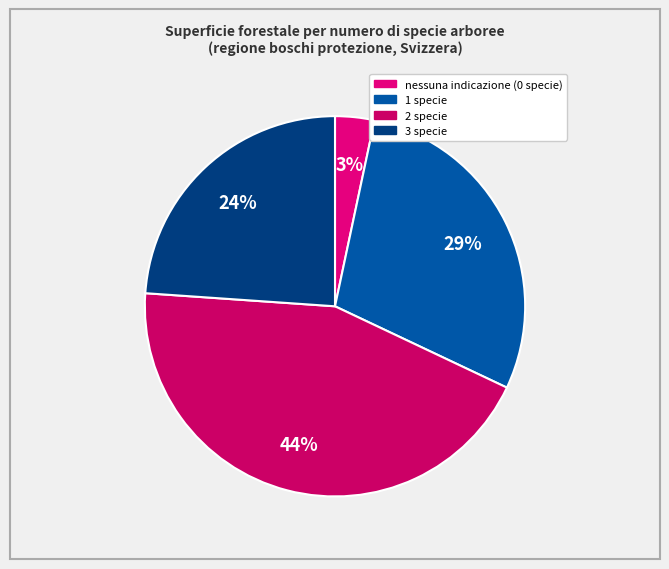

Does 2 specie represent more than half of the total?

No